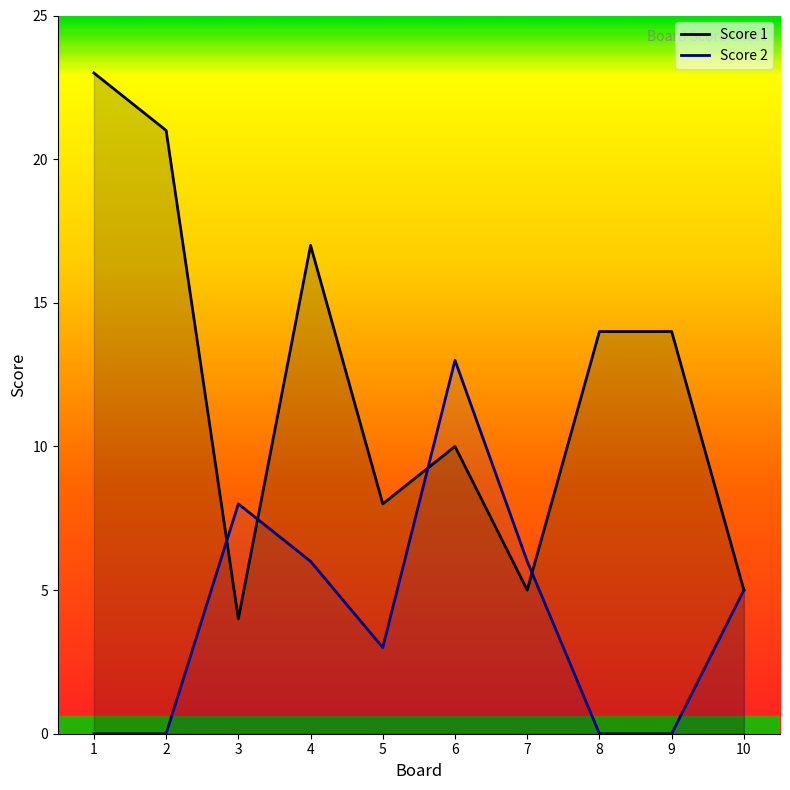

Rank the series by their average value, from lowest to highest.

Score 2, Score 1